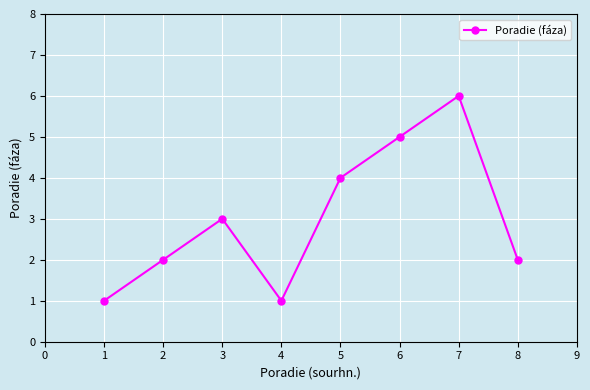

What is the sum of all values?

24